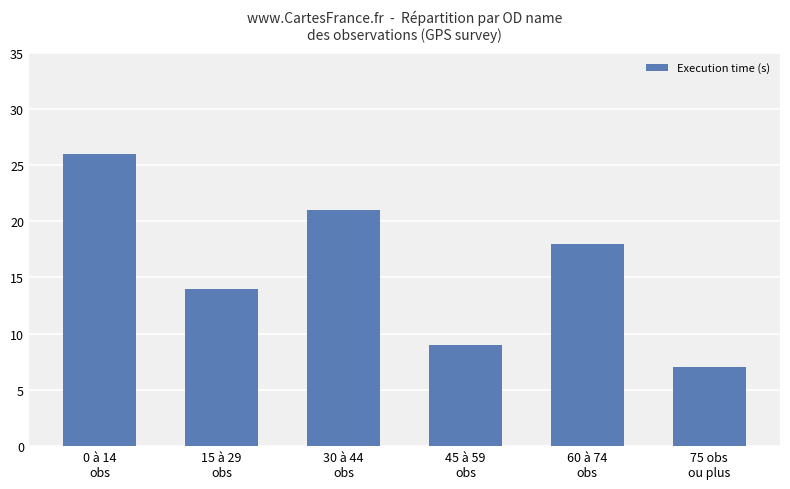

What is the greatest value displayed?

26